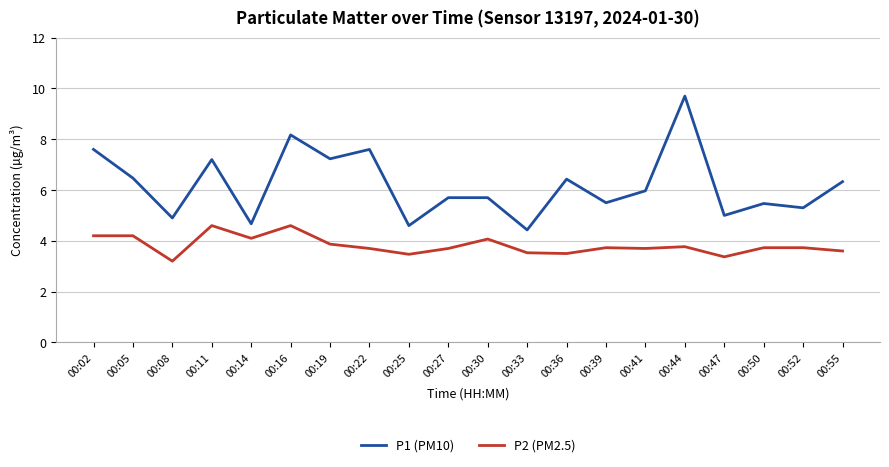

What is the difference between the P1 (PM10) values at 00:52 and 00:50?

0.2